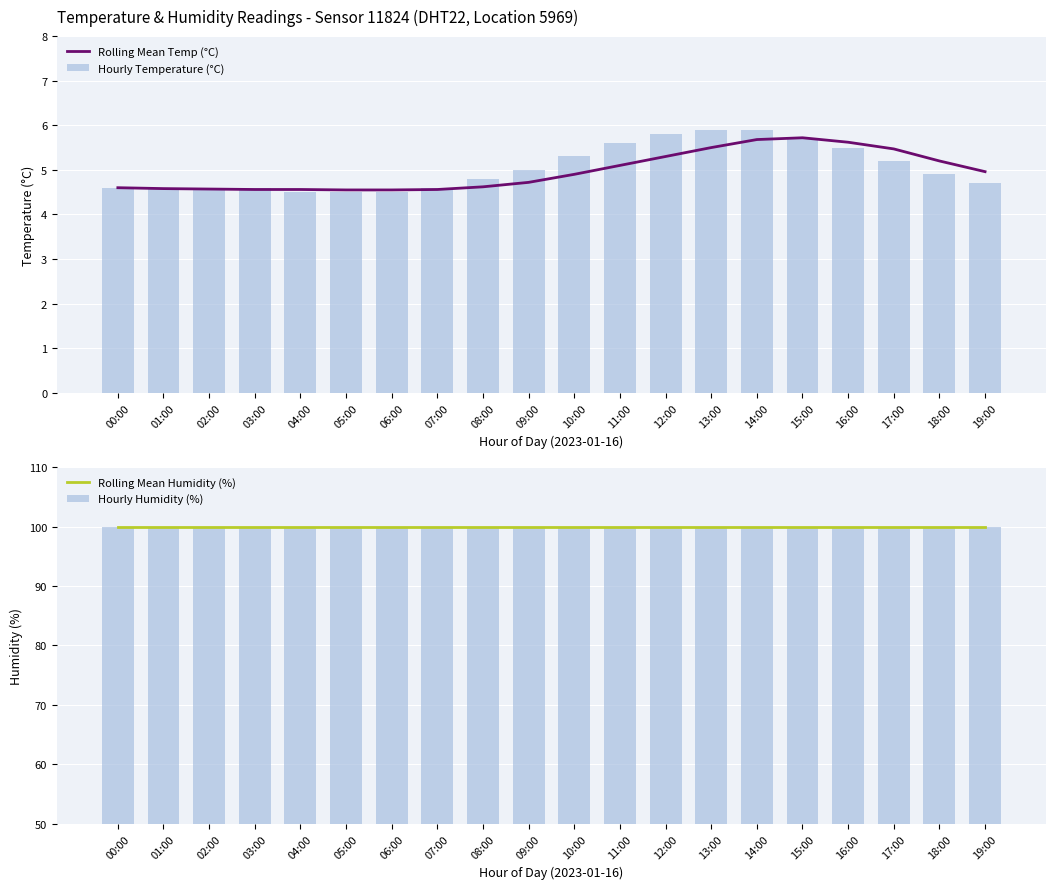

The value of Rolling Mean Humidity (%) at 14:00 is 99.9. True or false?

True